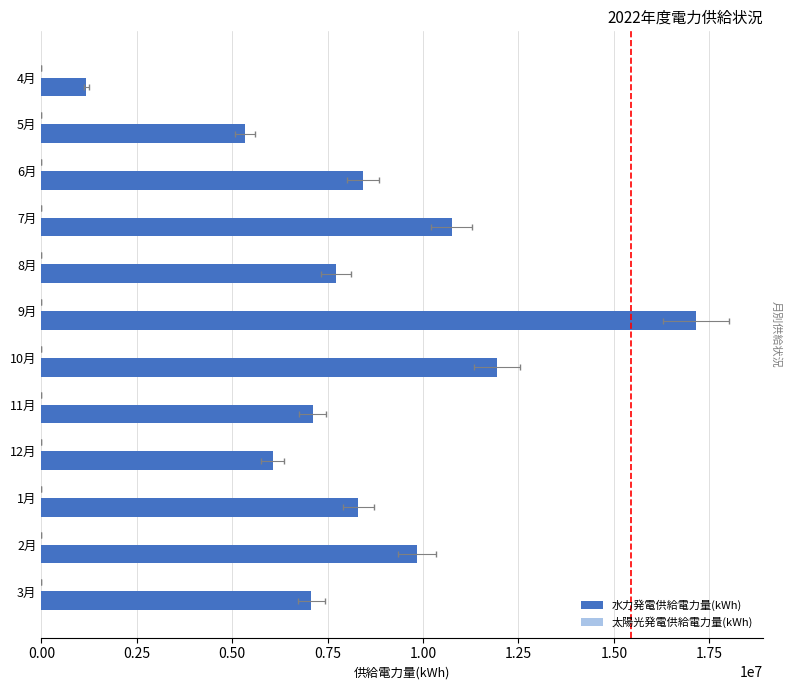

What is the maximum value for 水力発電供給電力量(kWh)?

17156334